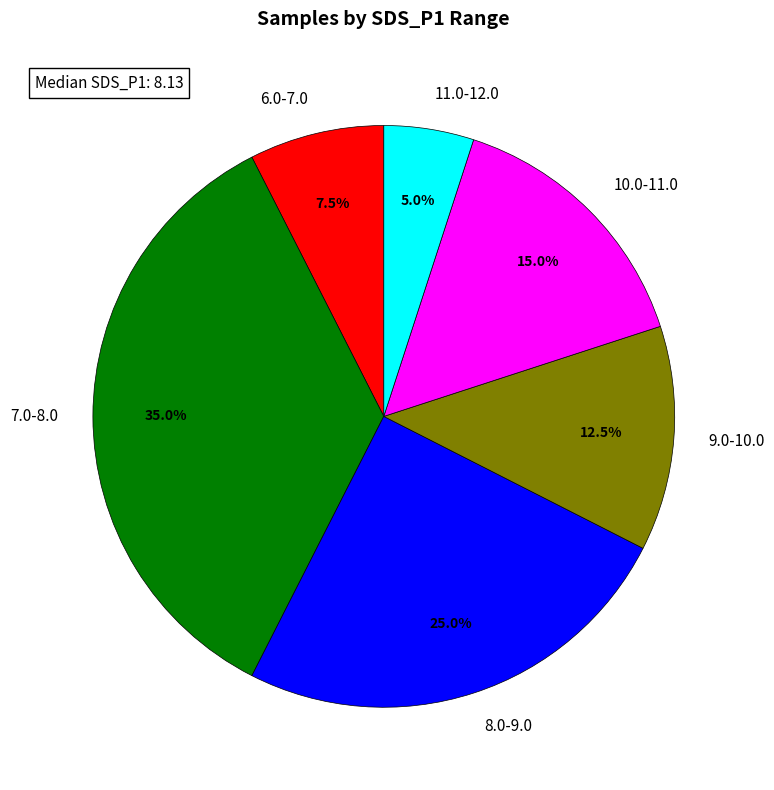

Does 6.0-7.0 account for over 50% of the chart?

No